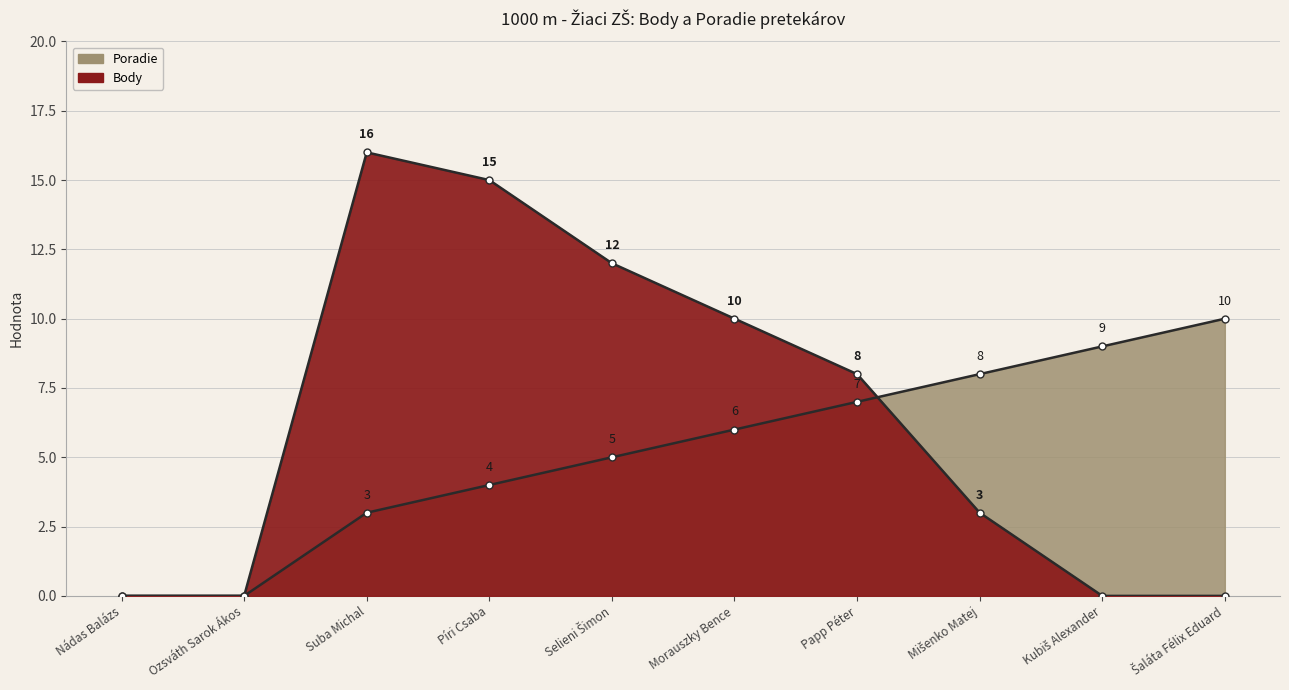

List the series in order of their peak value, lowest first.

Poradie, Body